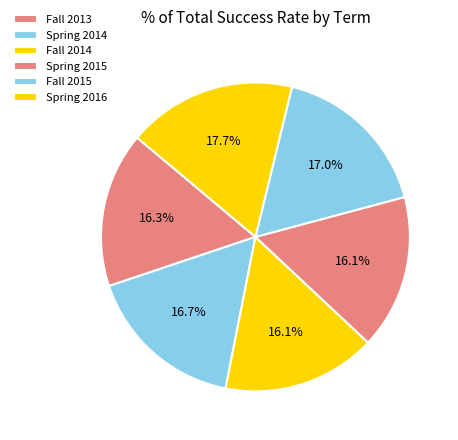

Count the number of slices in the pie.

6